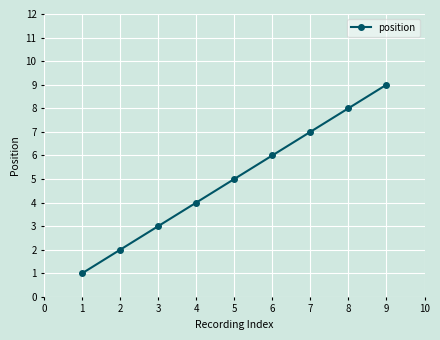

What is the minimum value shown in the chart?

1